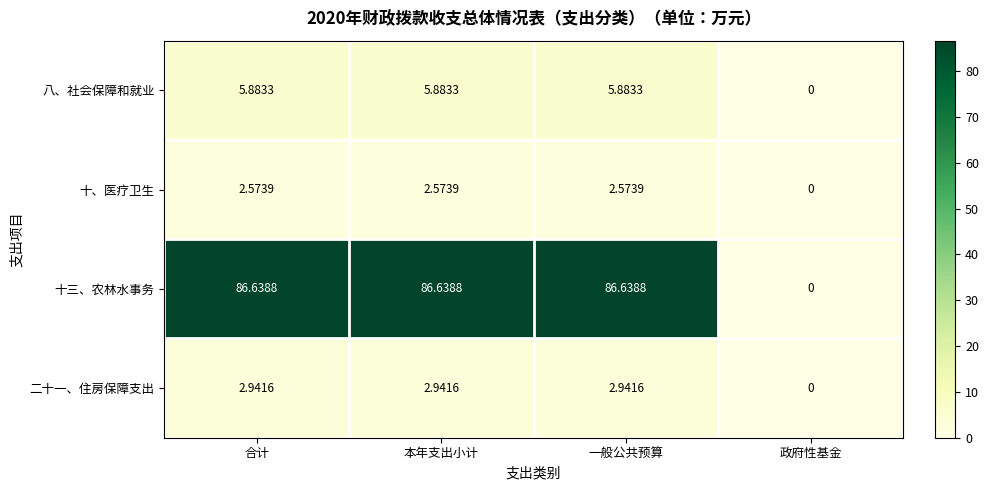

Rank the series at 本年支出小计 from lowest to highest value.

十、医疗卫生, 二十一、住房保障支出, 八、社会保障和就业, 十三、农林水事务